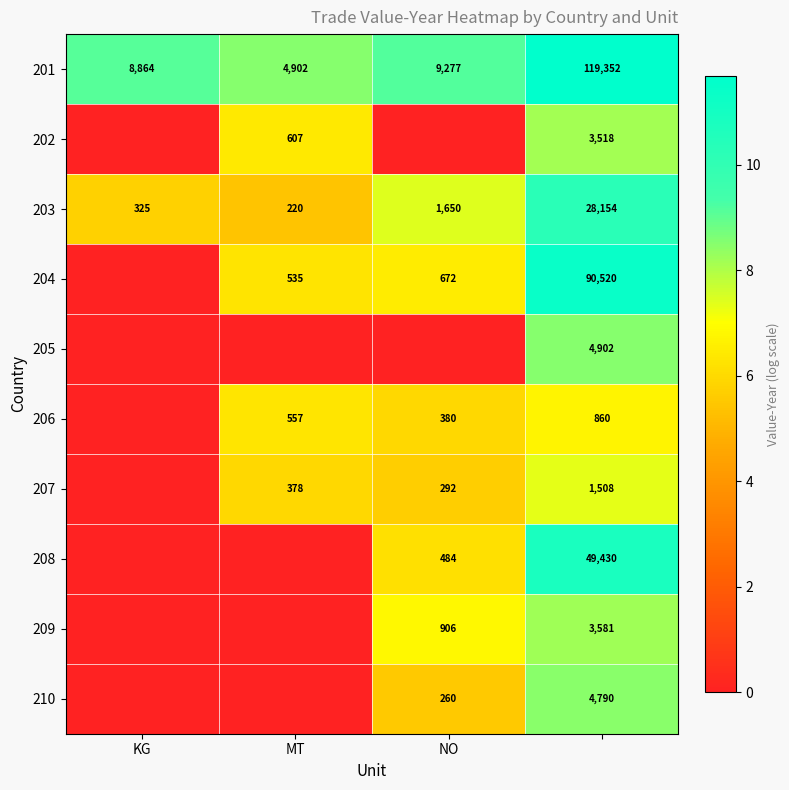

At which category does the chart reach its minimum across all series?

KG